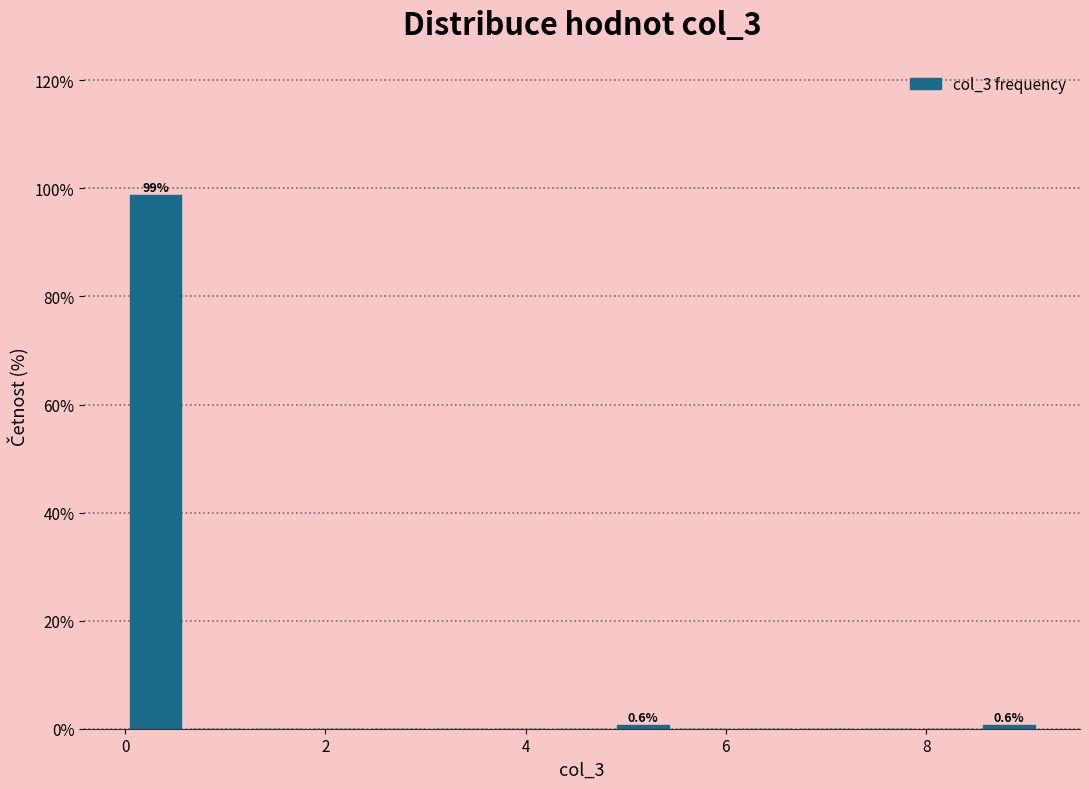

Around what value on the x-axis is the tallest bar? Give the approximate position of its centre, as read against the axis.

0.4